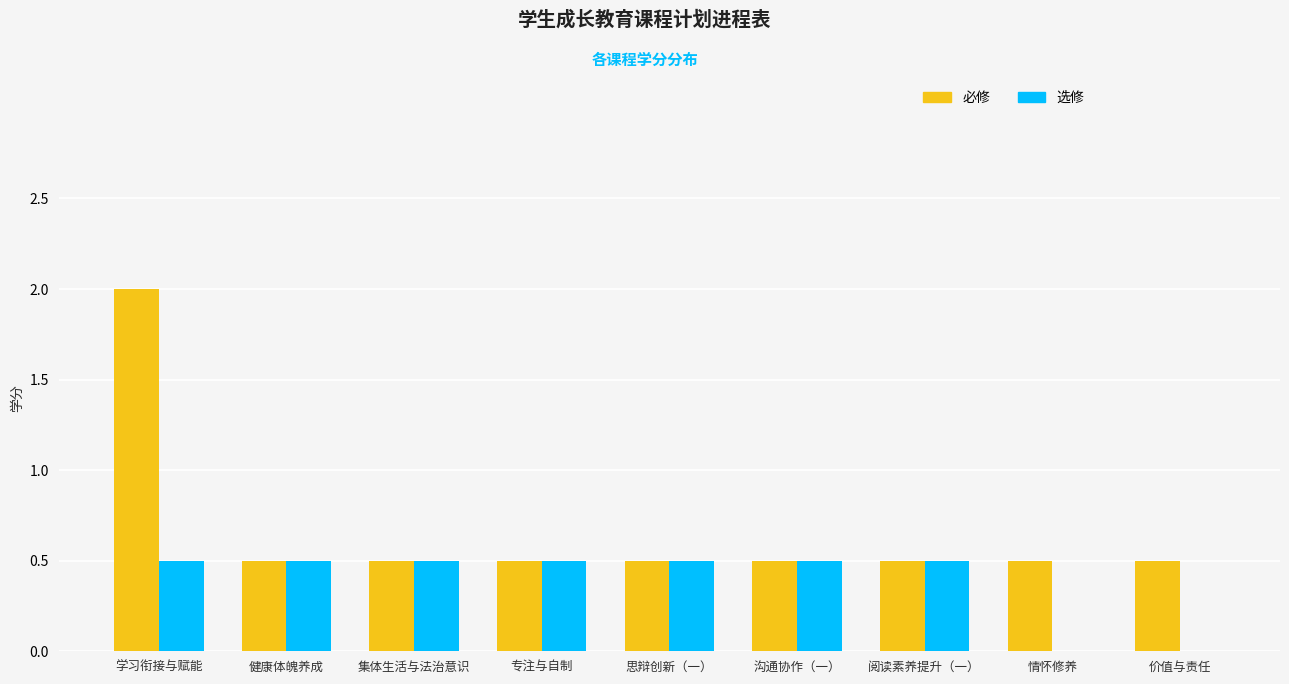

Which series changed the most between 思辩创新（一） and 价值与责任?

选修